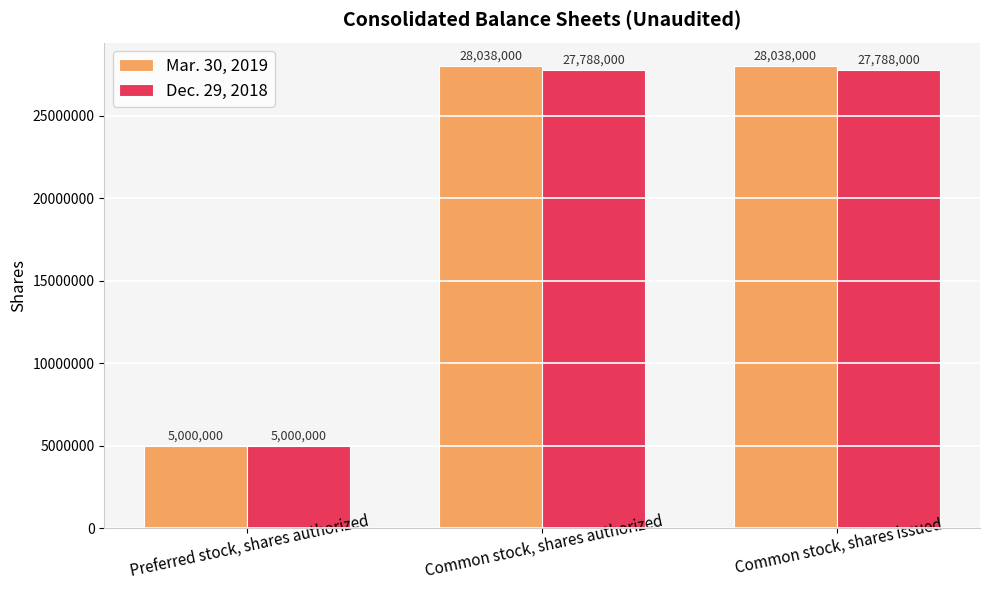

Between Preferred stock, shares authorized and Common stock, shares authorized, which series saw the biggest shift?

Mar. 30, 2019